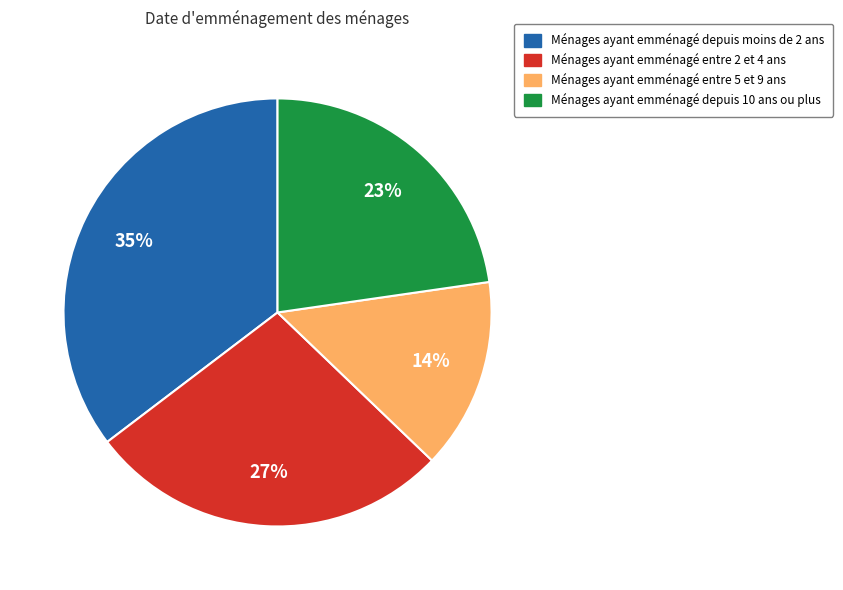

To the nearest percent, what is the difference between the largest and smallest slice percentages?

21%